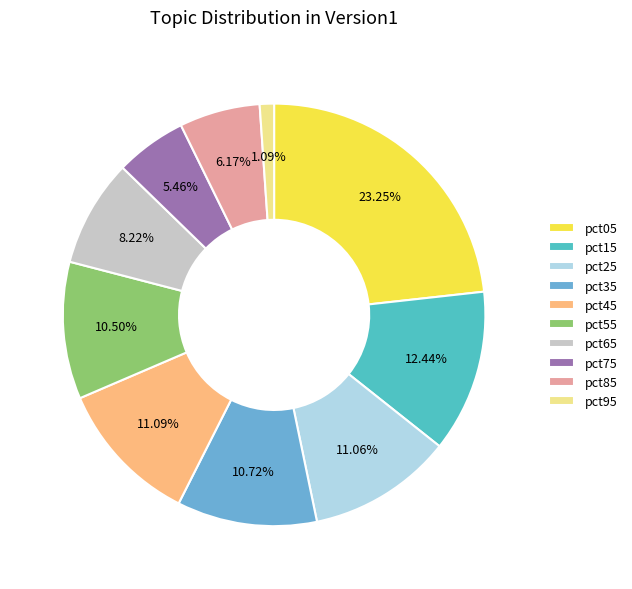

How many slices are in this pie chart?

10